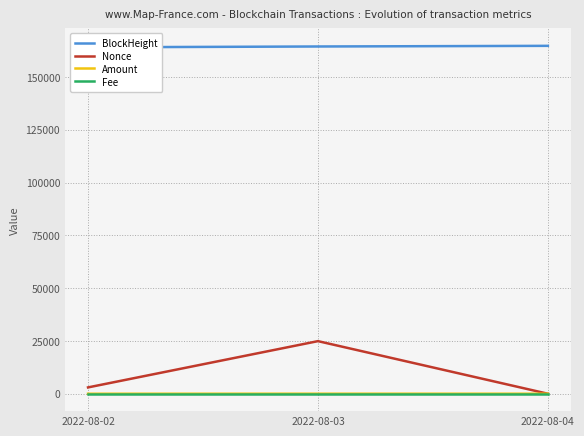

What is the total value across all series at 2022-08-04?

164770.1